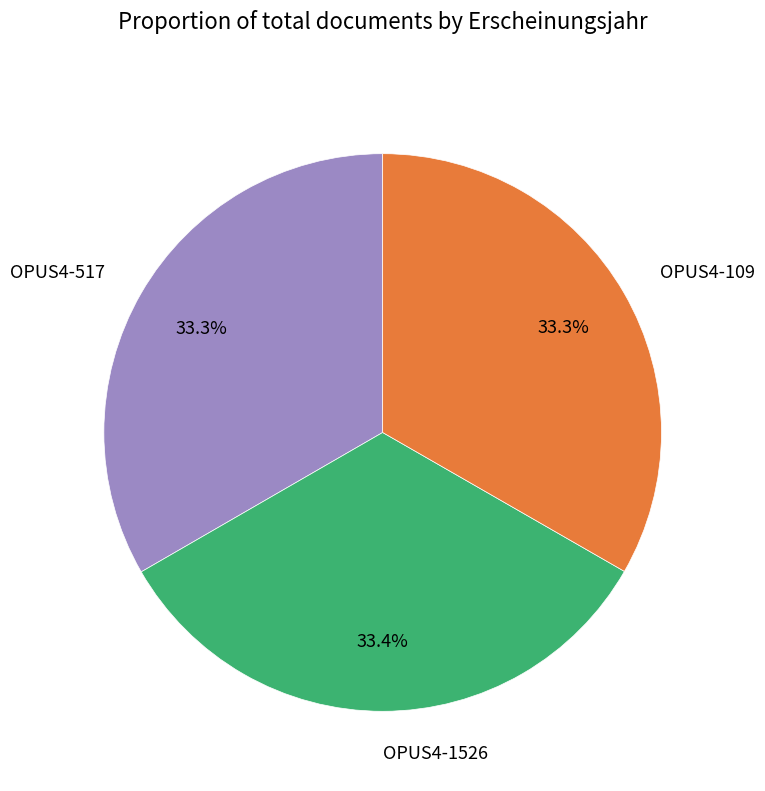

Is there any slice that represents more than half of the pie?

No